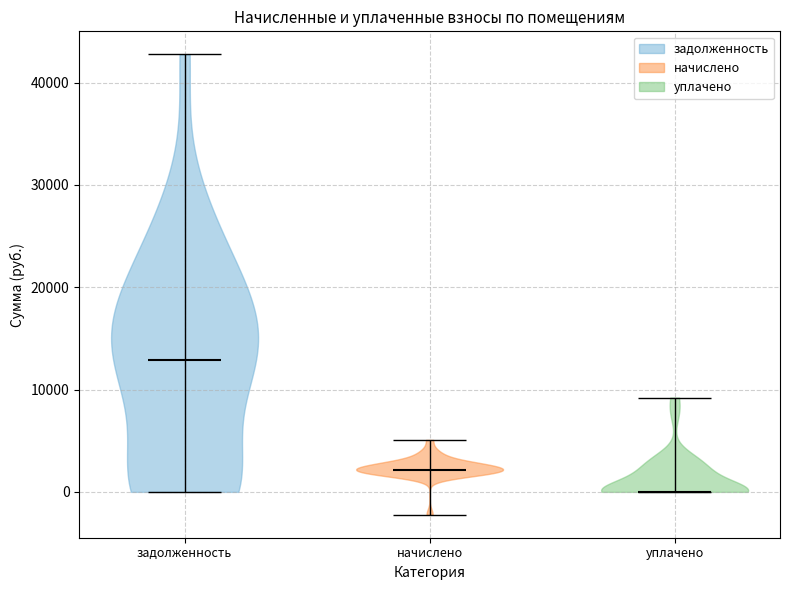

Which violin has the highest median line?

задолженность